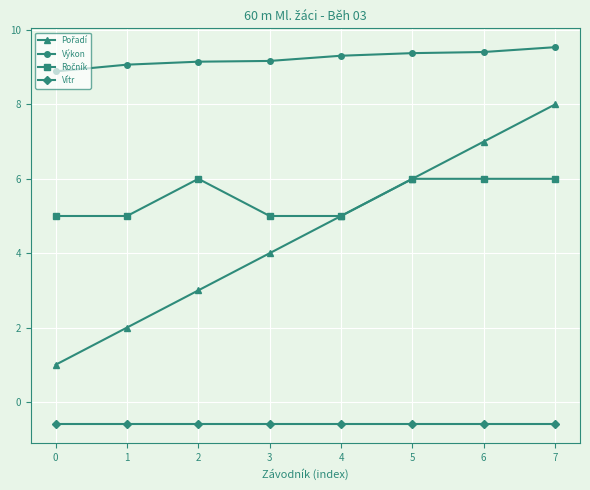

True or false: Výkon and Vítr cross at least once.

False